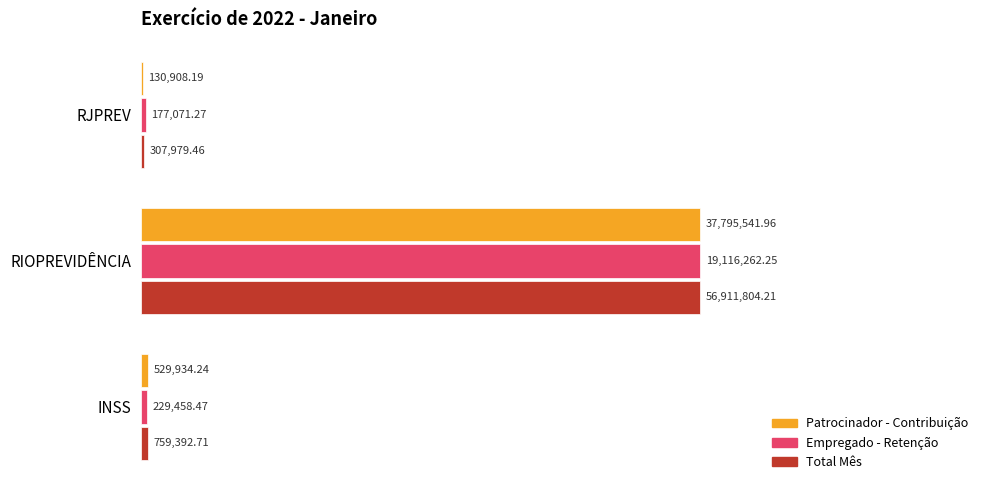

What are all the series names shown in the legend?

Patrocinador - Contribuição, Empregado - Retenção, Total Mês